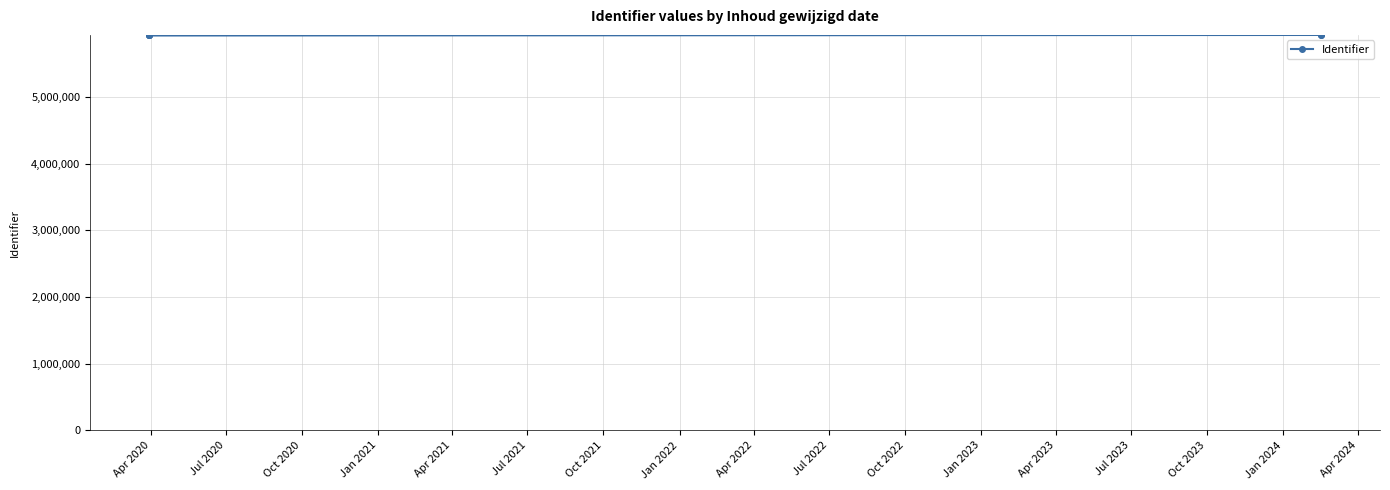

What is the sum of all values?

35583505